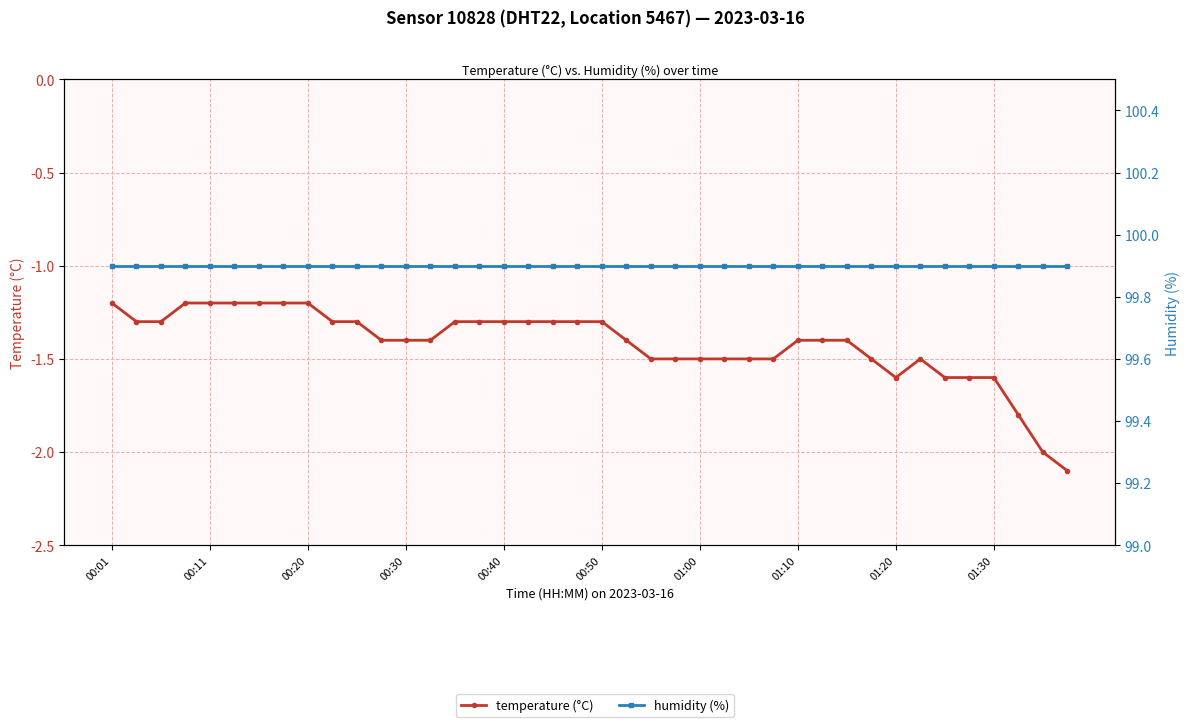

At which label is humidity (%) closest to 99?

00:01